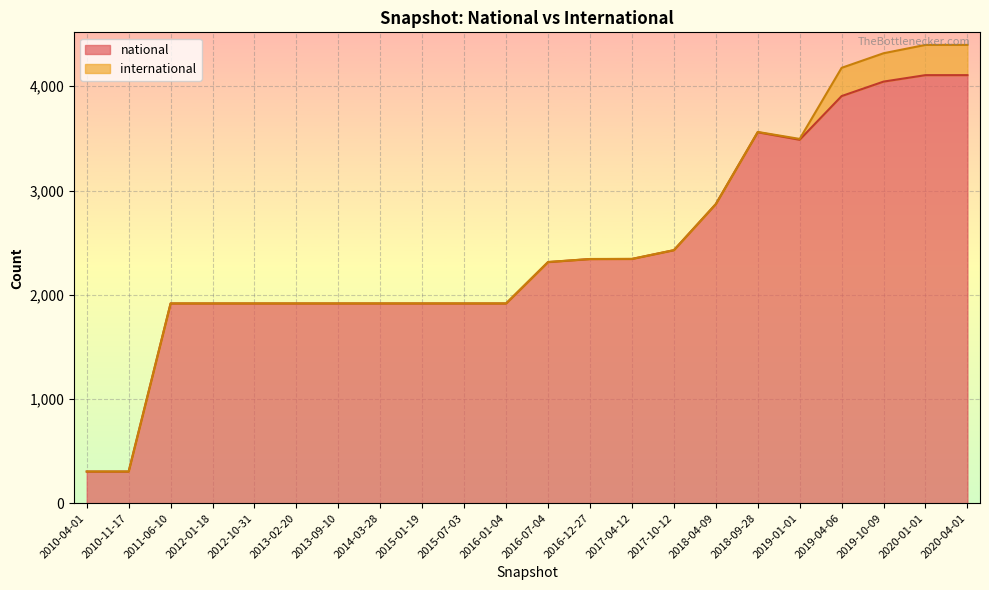

Reading left to right, what are all the values shown in this chart?

2010-04-01=303	2010-11-17=303	2011-06-10=1916	2012-01-18=1916	2012-10-31=1916	2013-02-20=1916	2013-09-10=1916	2014-03-28=1916	2015-01-19=1916	2015-07-03=1916	2016-01-04=1916	2016-07-04=2313	2016-12-27=2342	2017-04-12=2343	2017-10-12=2427	2018-04-09=2869	2018-09-28=3559	2019-01-01=3487	2019-04-06=3906	2019-10-09=4045	2020-01-01=4107	2020-04-01=4107